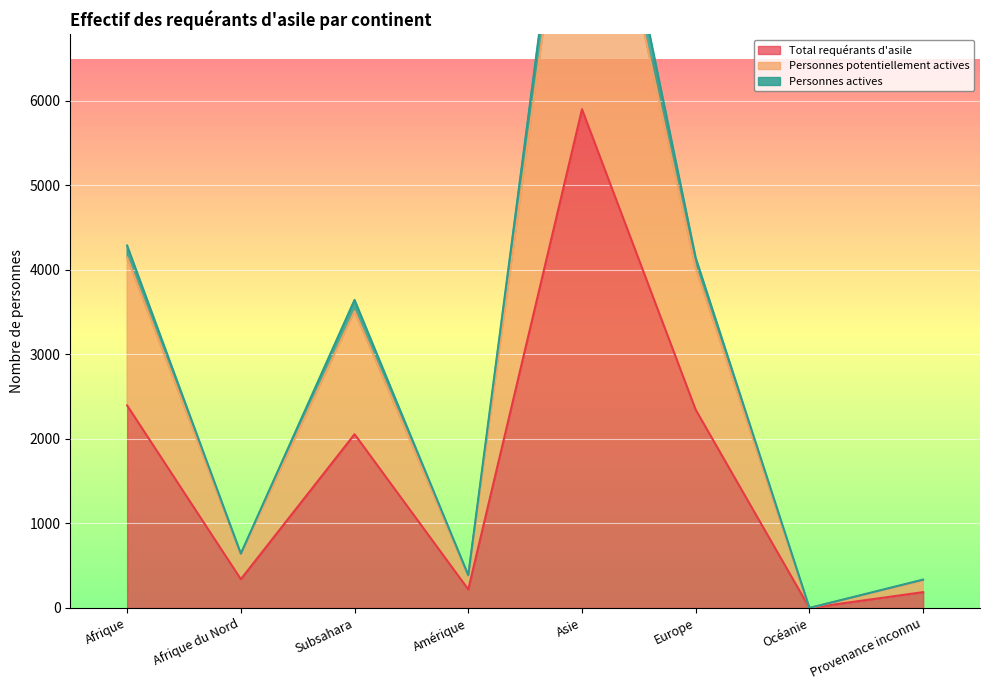

How many values in the Personnes actives series exceed 3644?

3